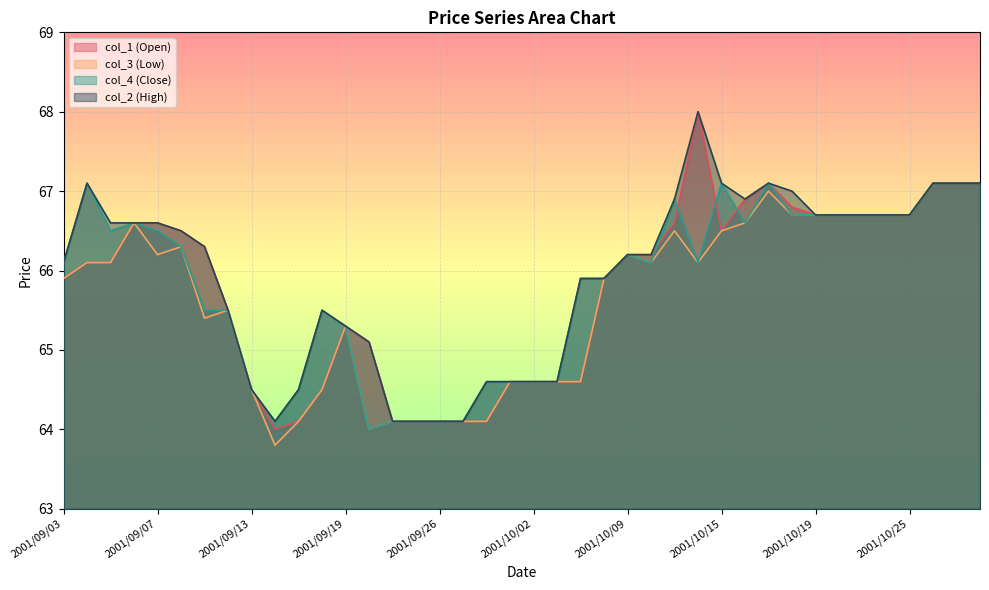

What are all the series names shown in the legend?

col_1 (Open), col_3 (Low), col_4 (Close), col_2 (High)